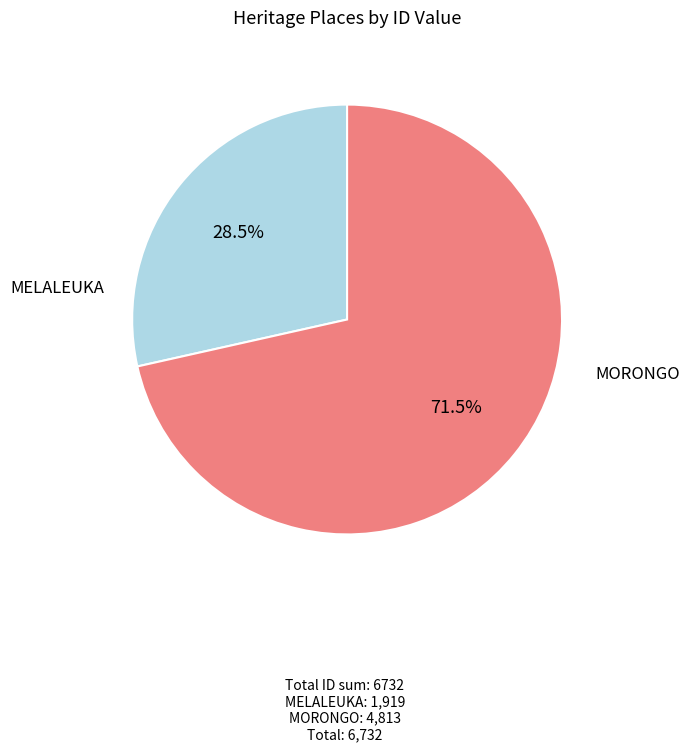

Is there a majority slice in this chart?

Yes